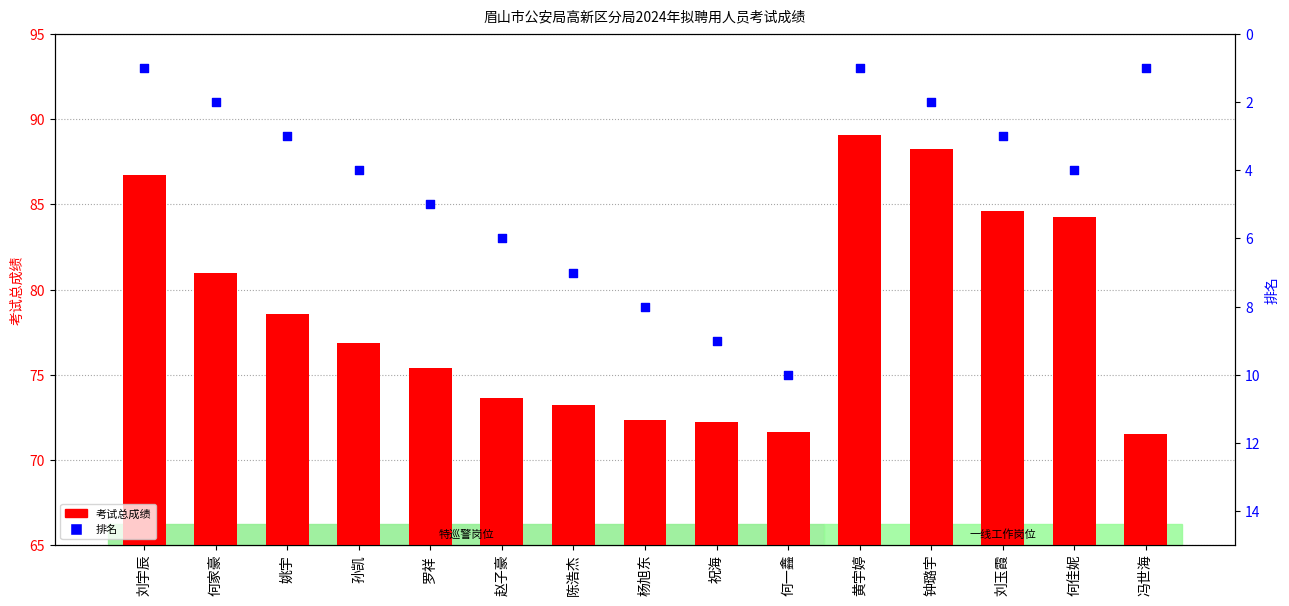

Which series reaches the minimum Y coordinate?

排名